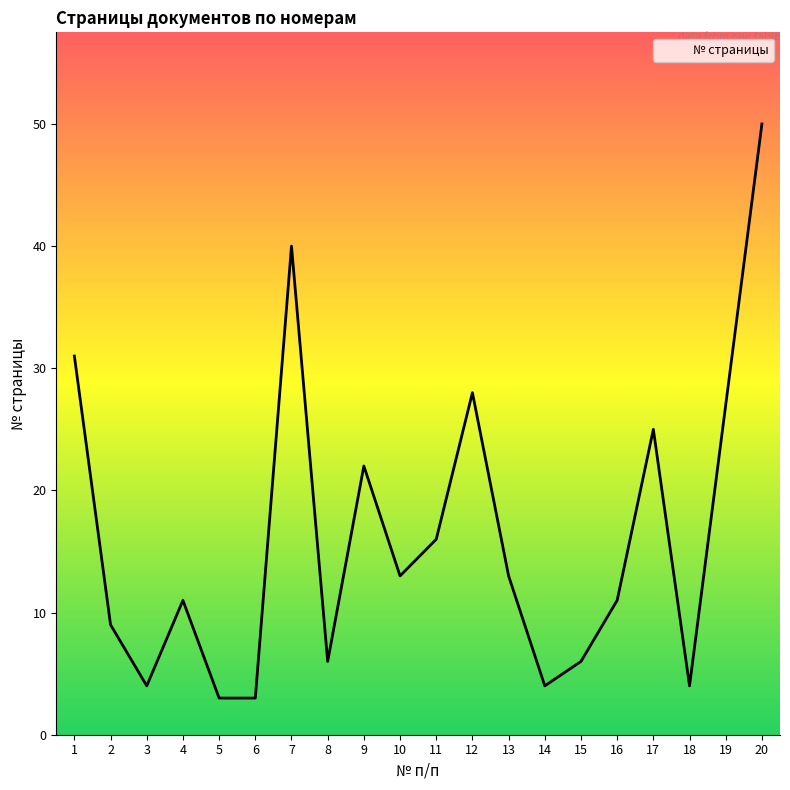

Which has a higher value, 14 or 8?

8